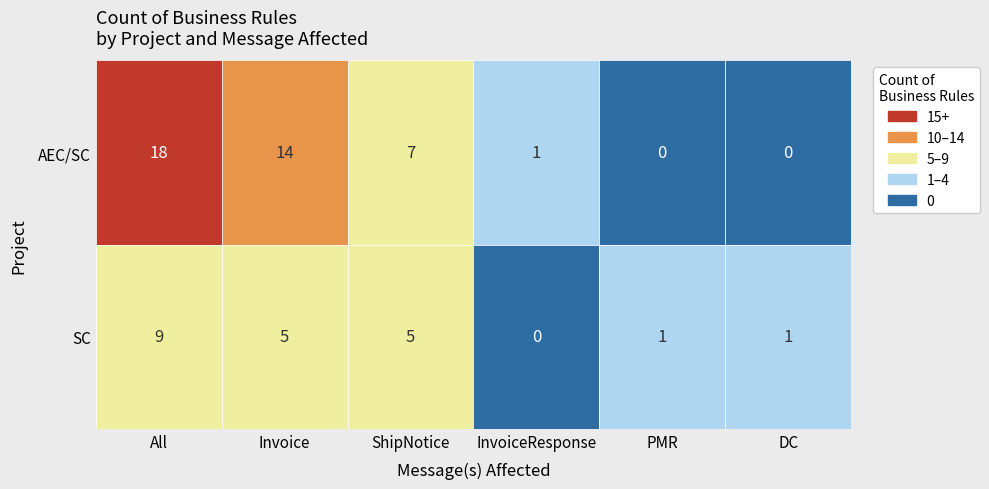

Which series has the largest total across all categories?

AEC/SC